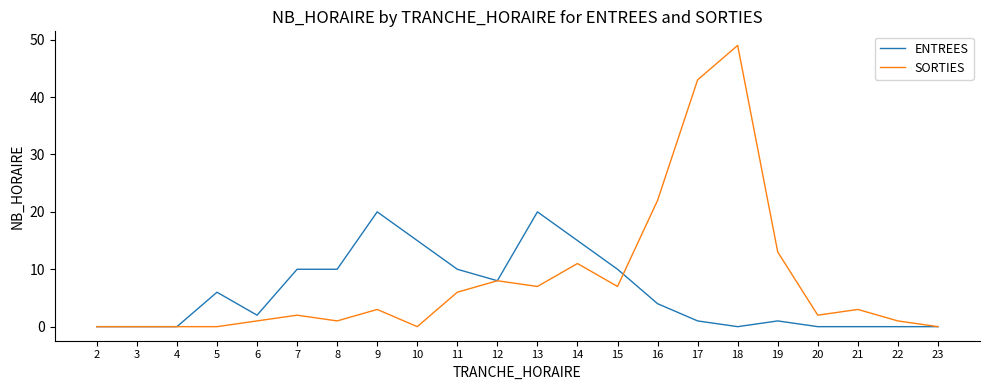

Which series has the widest spread of values?

SORTIES